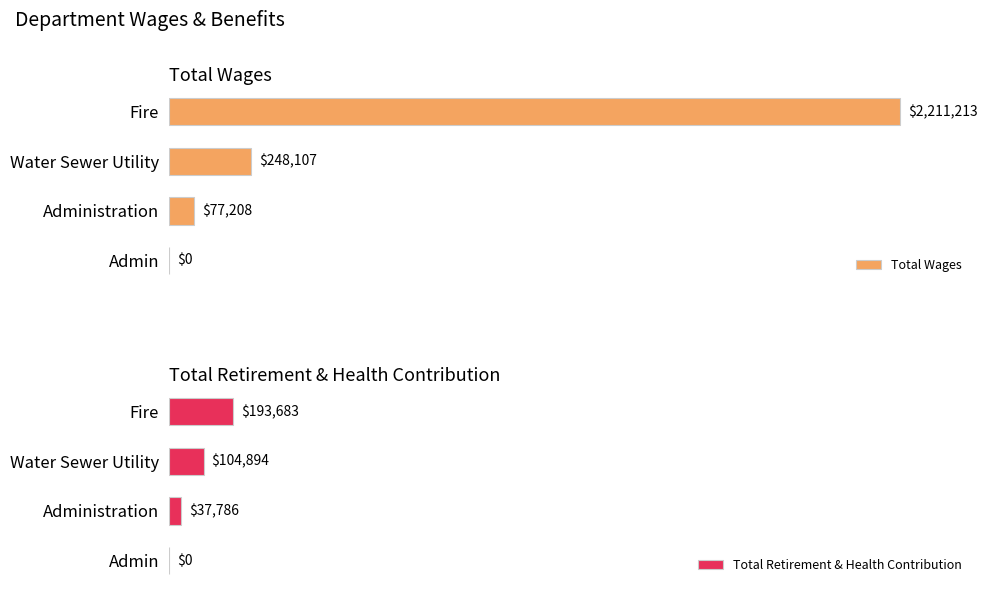

How many Total Retirement & Health Contribution values are between 37786 and 193683?

3